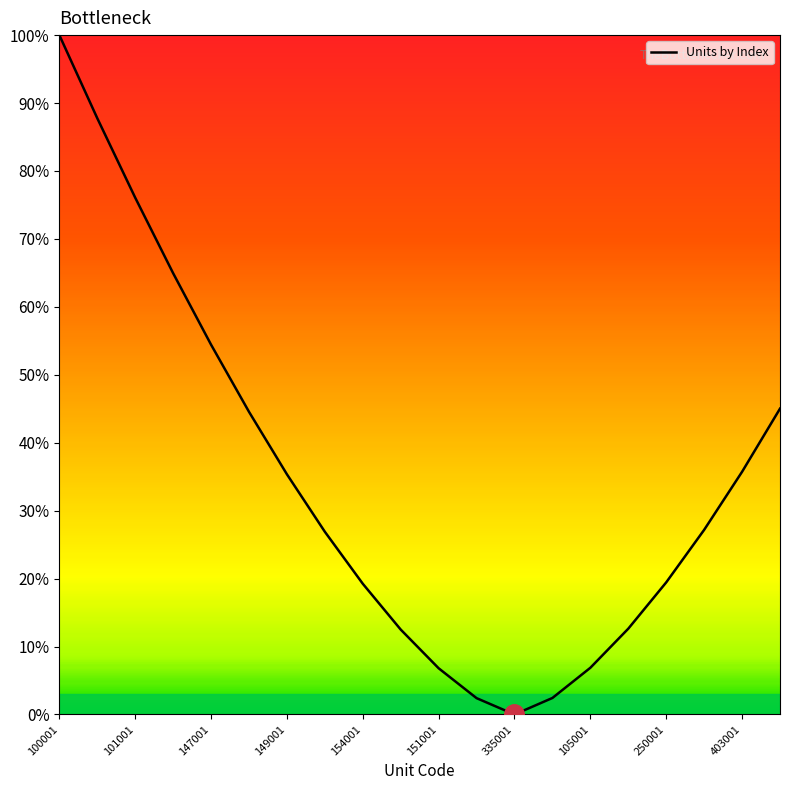

What is the sum of all values?

680.3